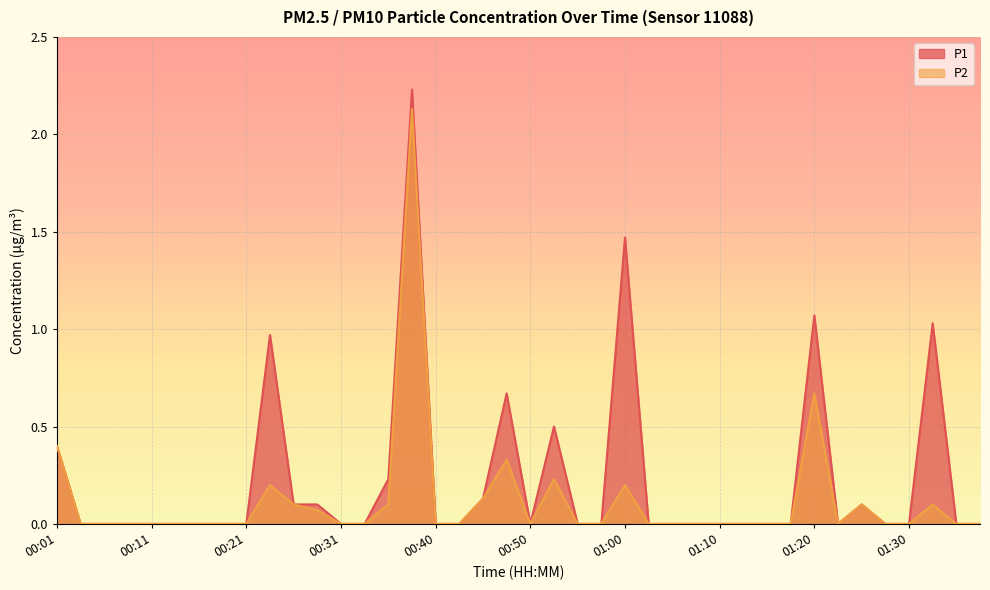

Which has a higher value, 01:20 or 01:05?

01:20